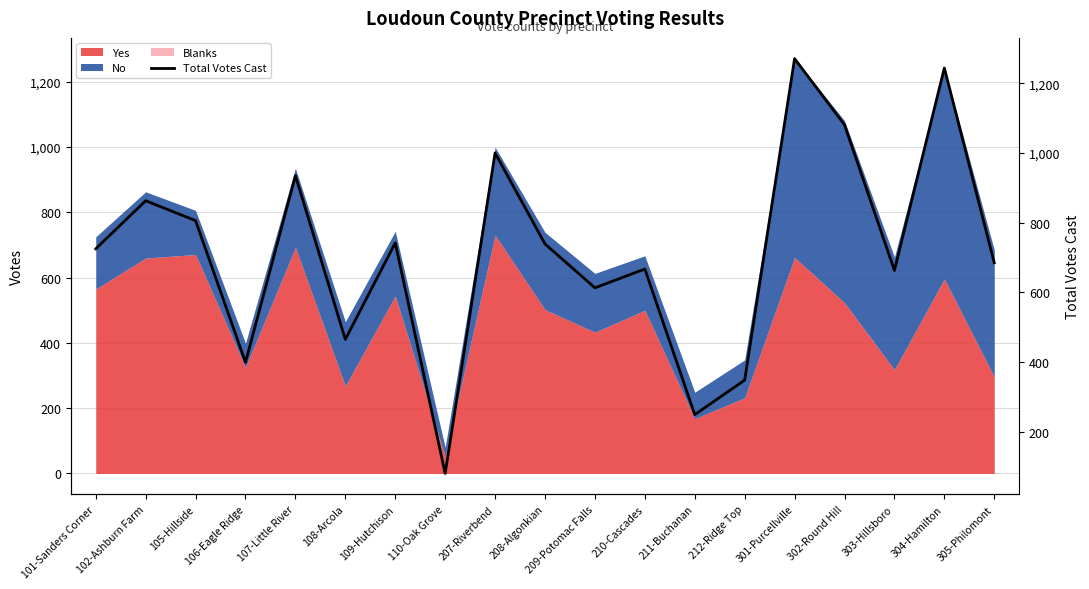

Reading left to right, what are all the values shown in this chart?

101-Sanders Corner=725	102-Ashburn Farm=863	105-Hillside=806	106-Eagle Ridge=399	107-Little River=935	108-Arcola=465	109-Hutchison=742	110-Oak Grove=80	207-Riverbend=1000	208-Algonkian=739	209-Potomac Falls=613	210-Cascades=667	211-Buchanan=249	212-Ridge Top=348	301-Purcellville=1271	302-Round Hill=1081	303-Hillsboro=663	304-Hamilton=1244	305-Philomont=685